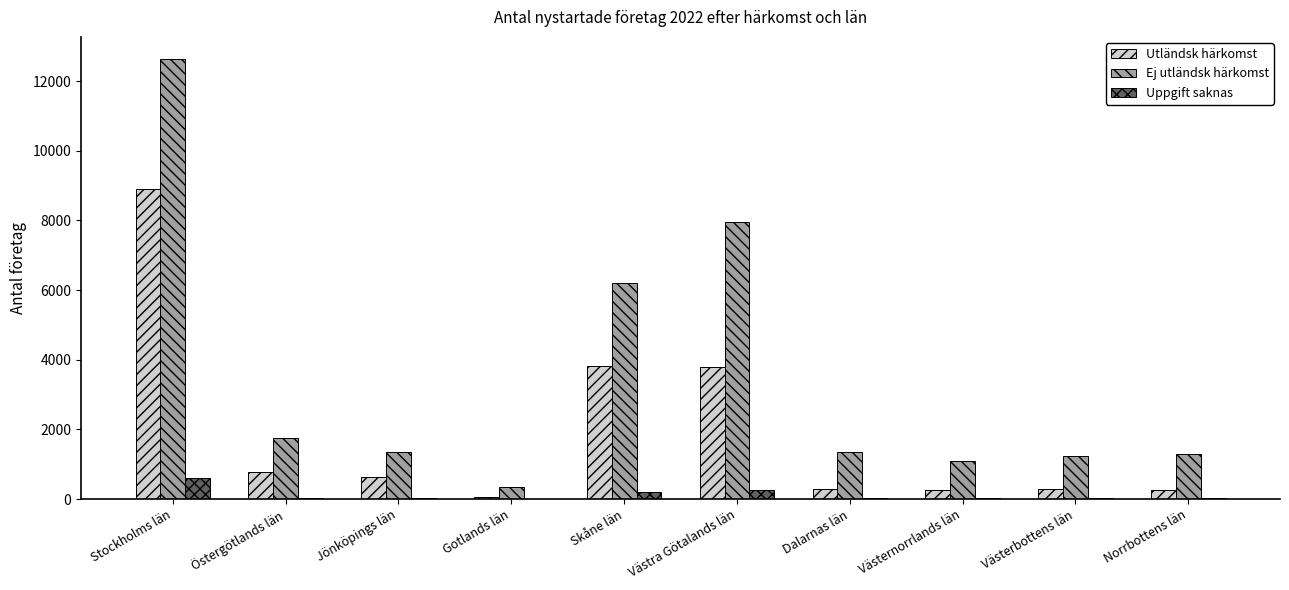

Count the number of data series in this chart.

3